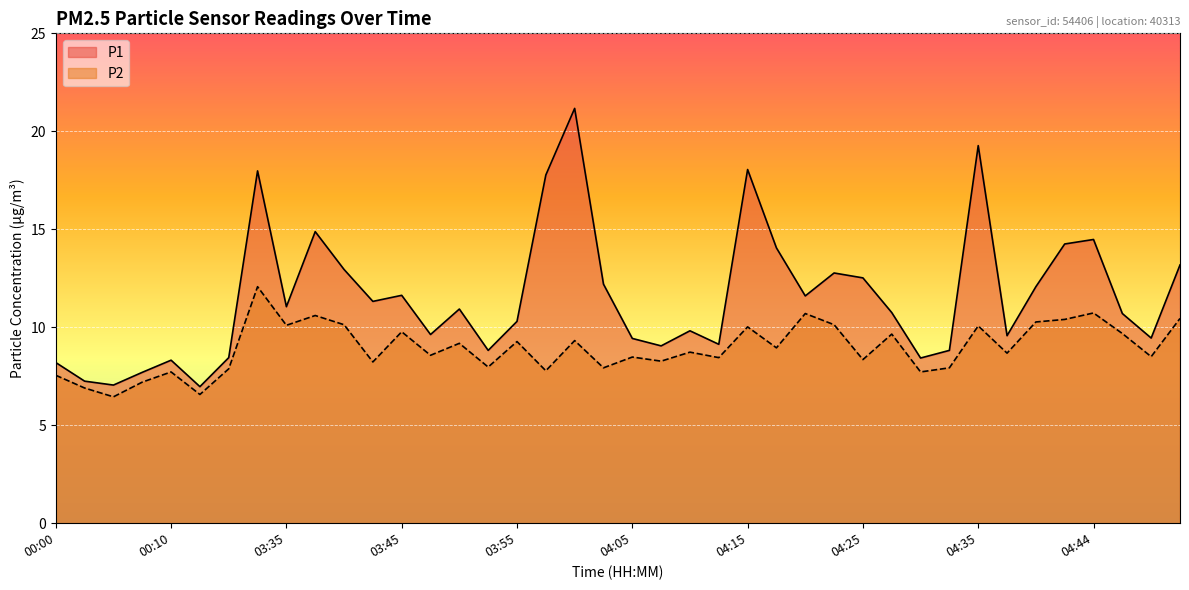

True or false: P1 and P2 intersect in this chart.

False